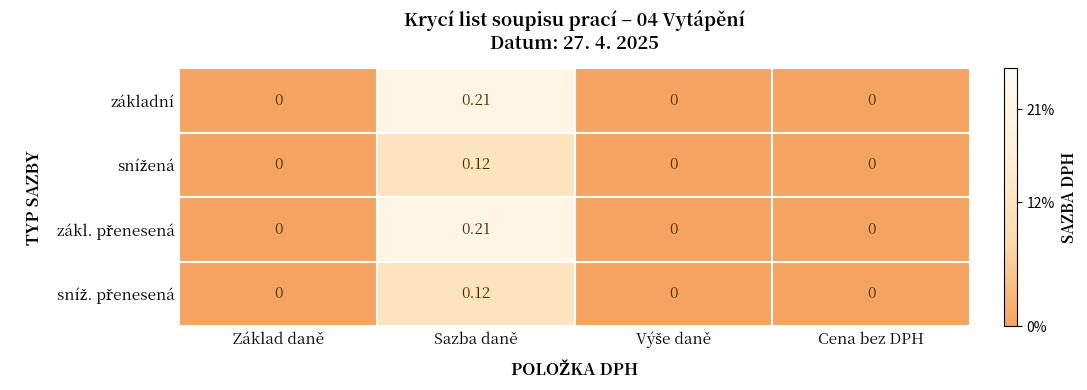

At which category is the sum across all series the highest?

Sazba daně